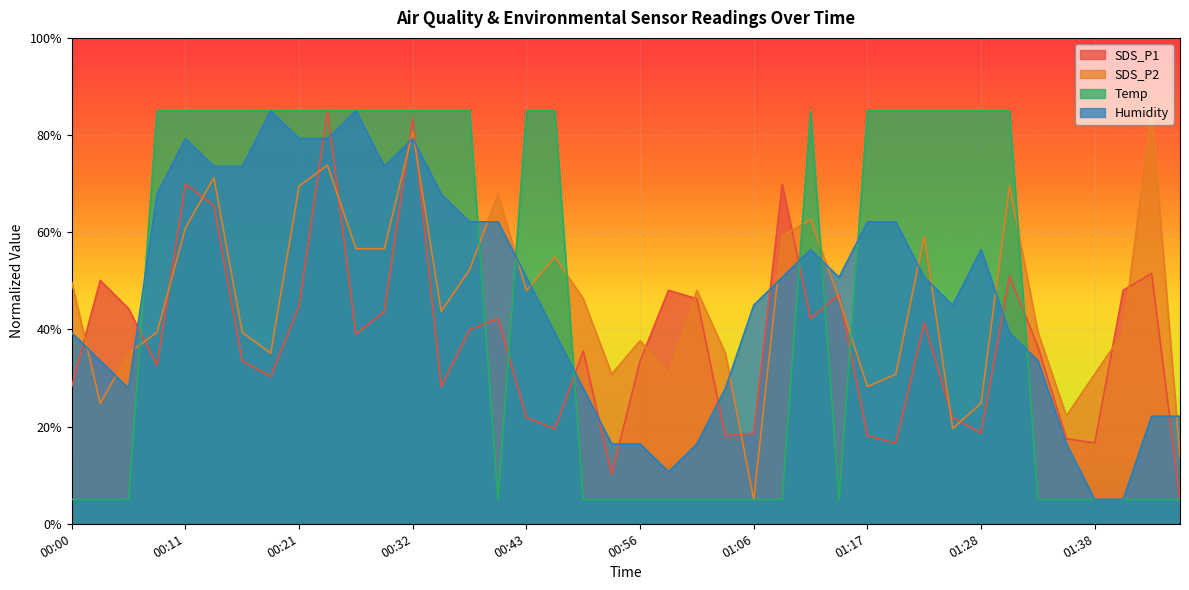

At which label does Humidity reach its peak?

00:18